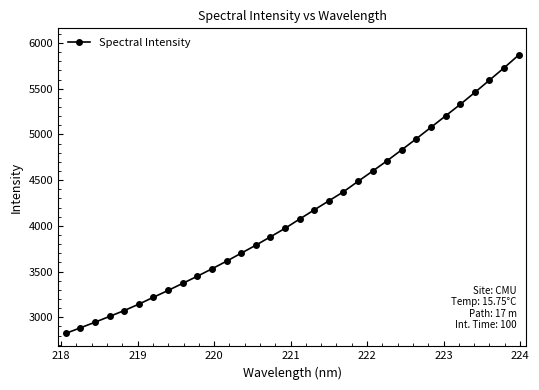

What is the difference between the maximum and minimum values?

3044.9